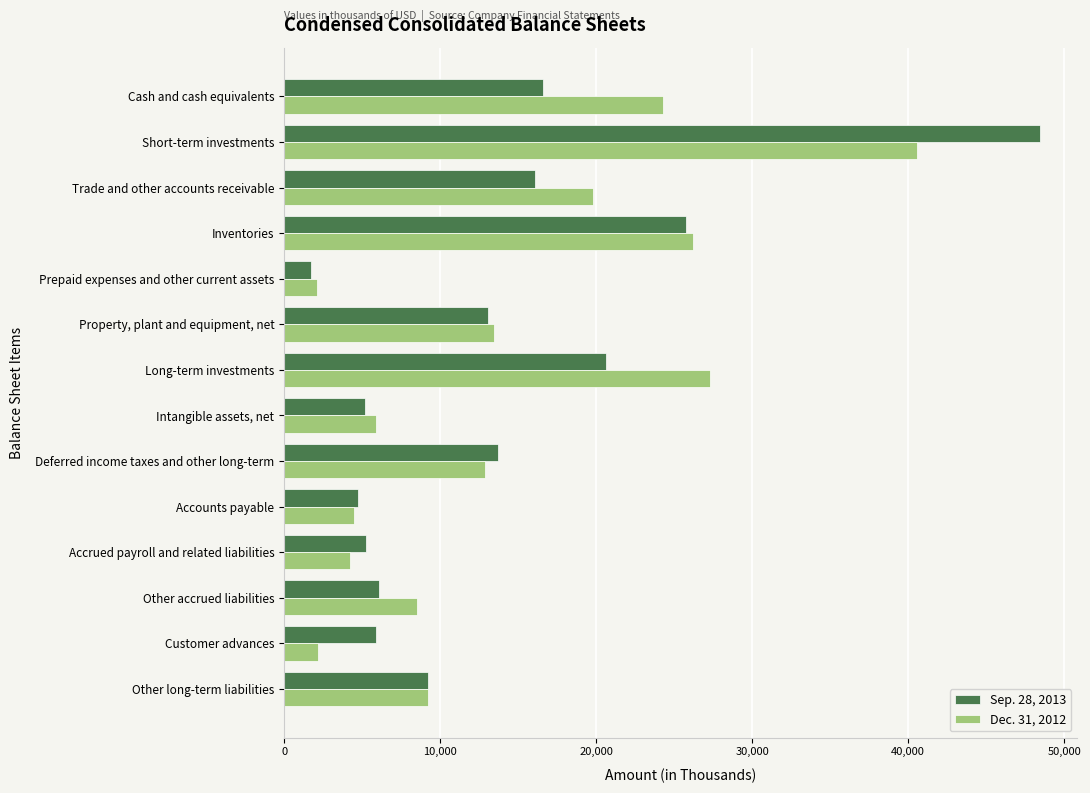

Between Trade and other accounts receivable and Customer advances, which series saw the biggest shift?

Dec. 31, 2012